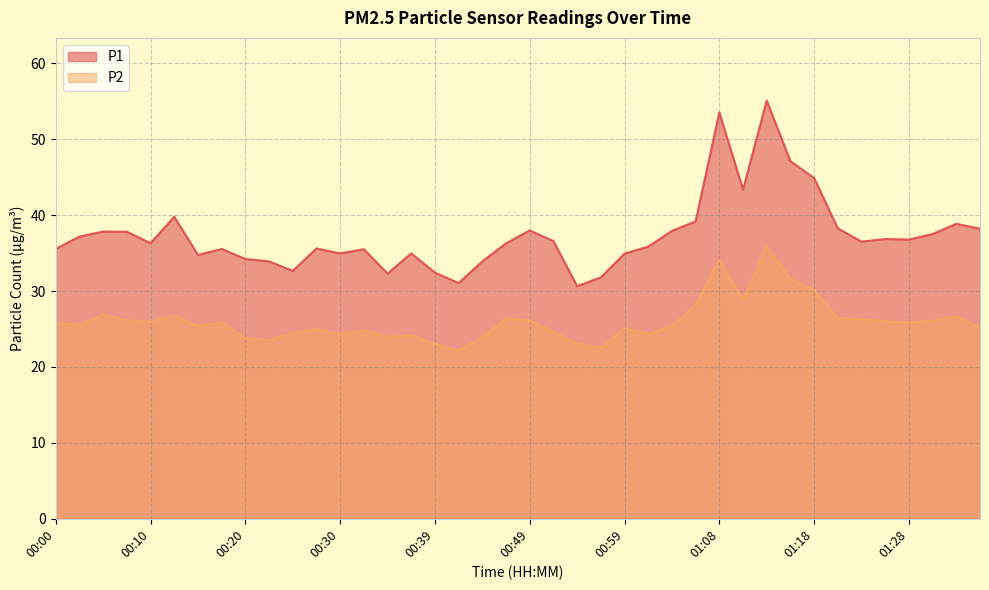

In P1, how many points are lower than both neighbors (excluding endpoints)?

10